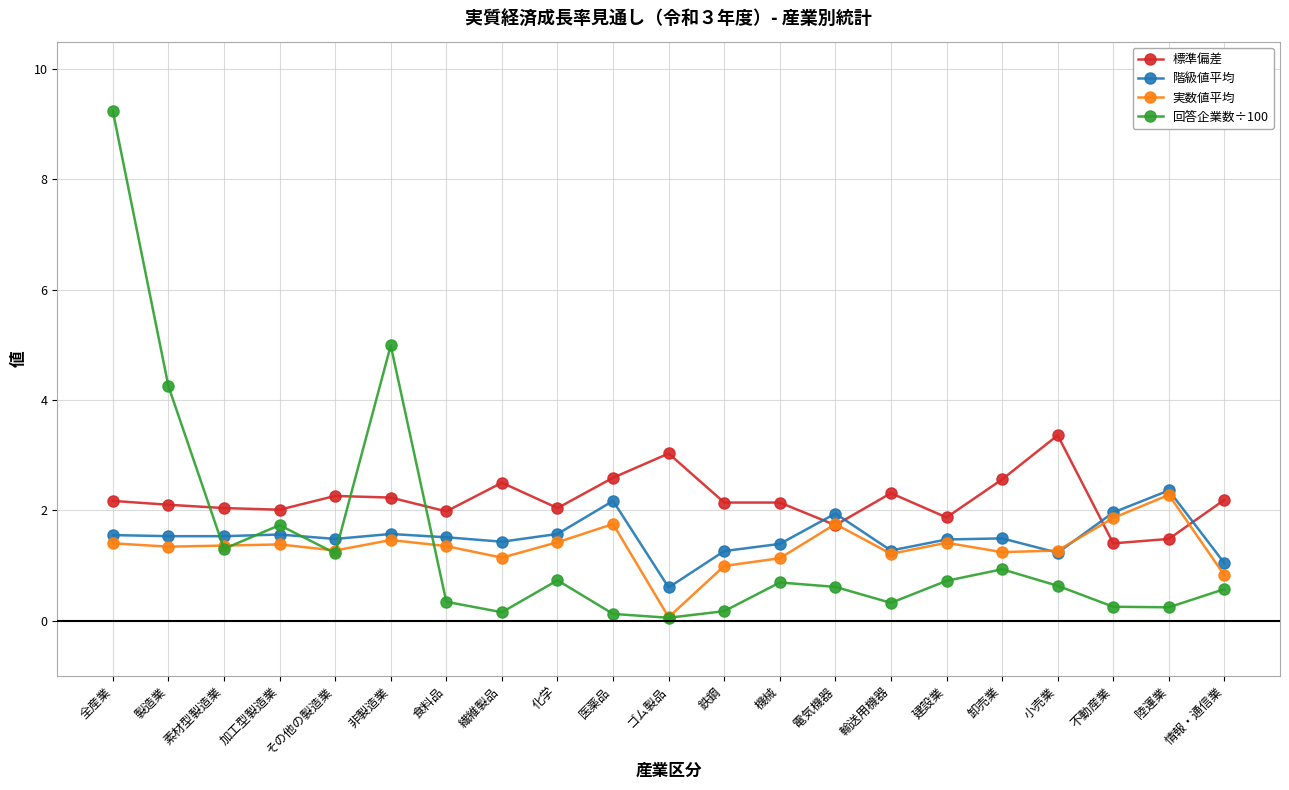

Which series has the largest total across all categories?

標準偏差